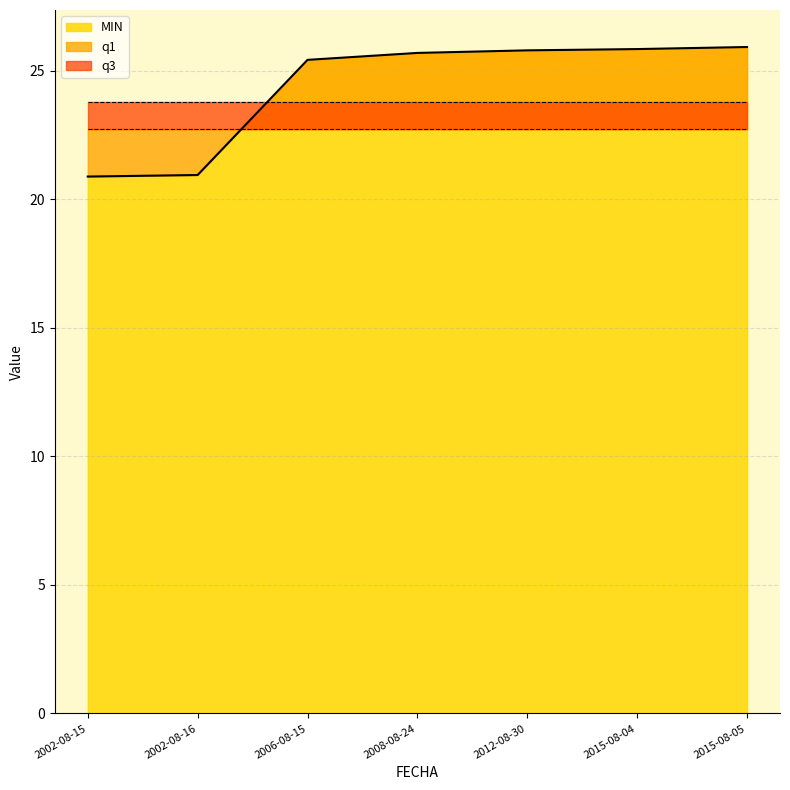

What are all the series names shown in the legend?

MIN, q1, q3